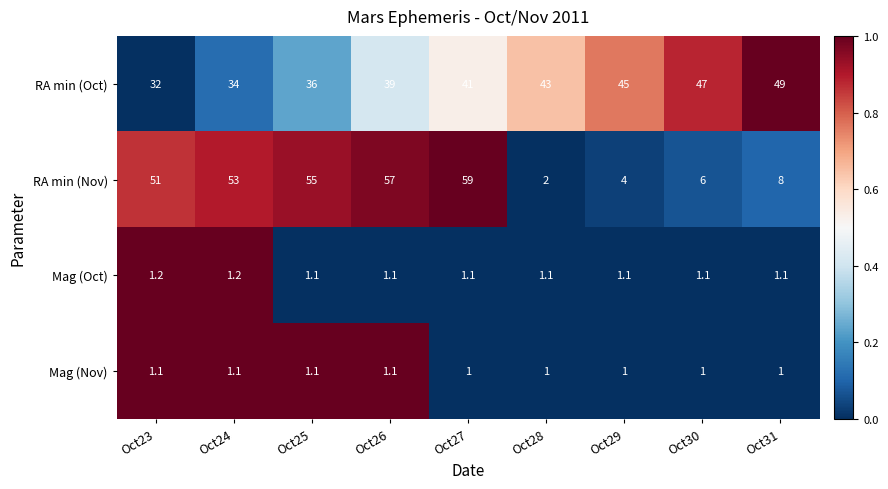

List the series in order of their peak value, highest first.

RA min (Nov), RA min (Oct), Mag (Oct), Mag (Nov)